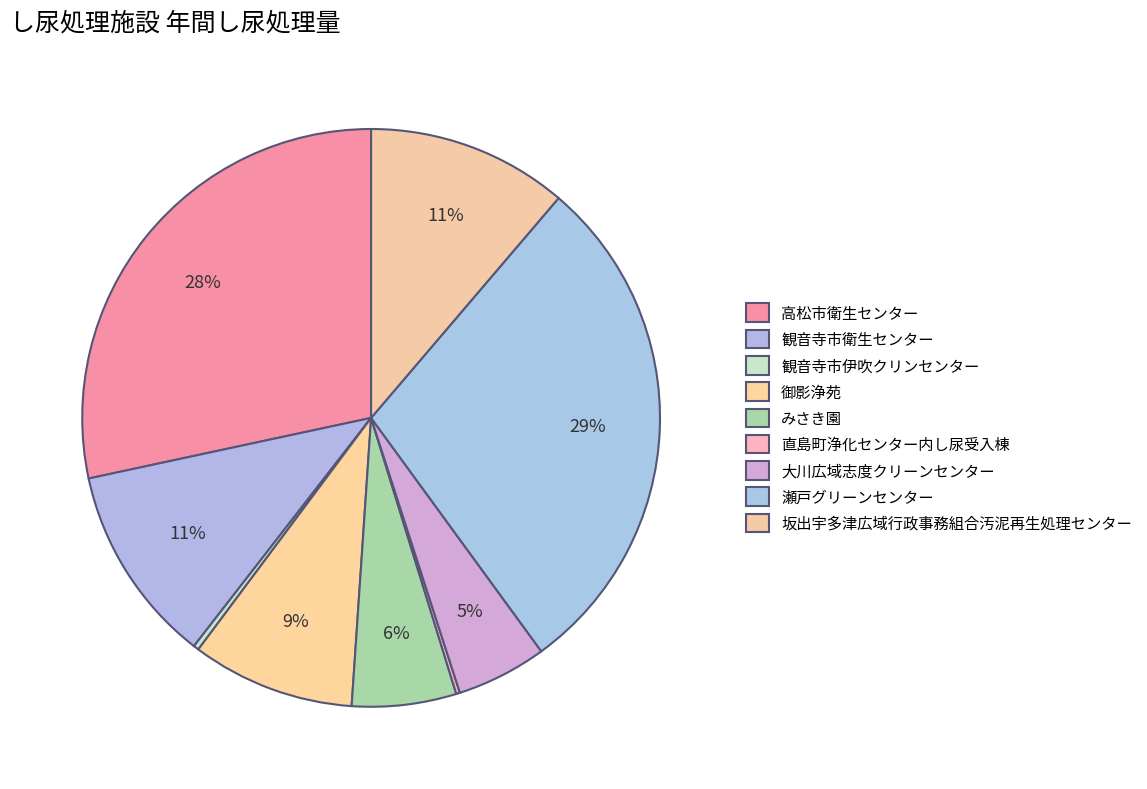

Which category has the smallest portion of the pie?

直島町浄化センター内し尿受入棟